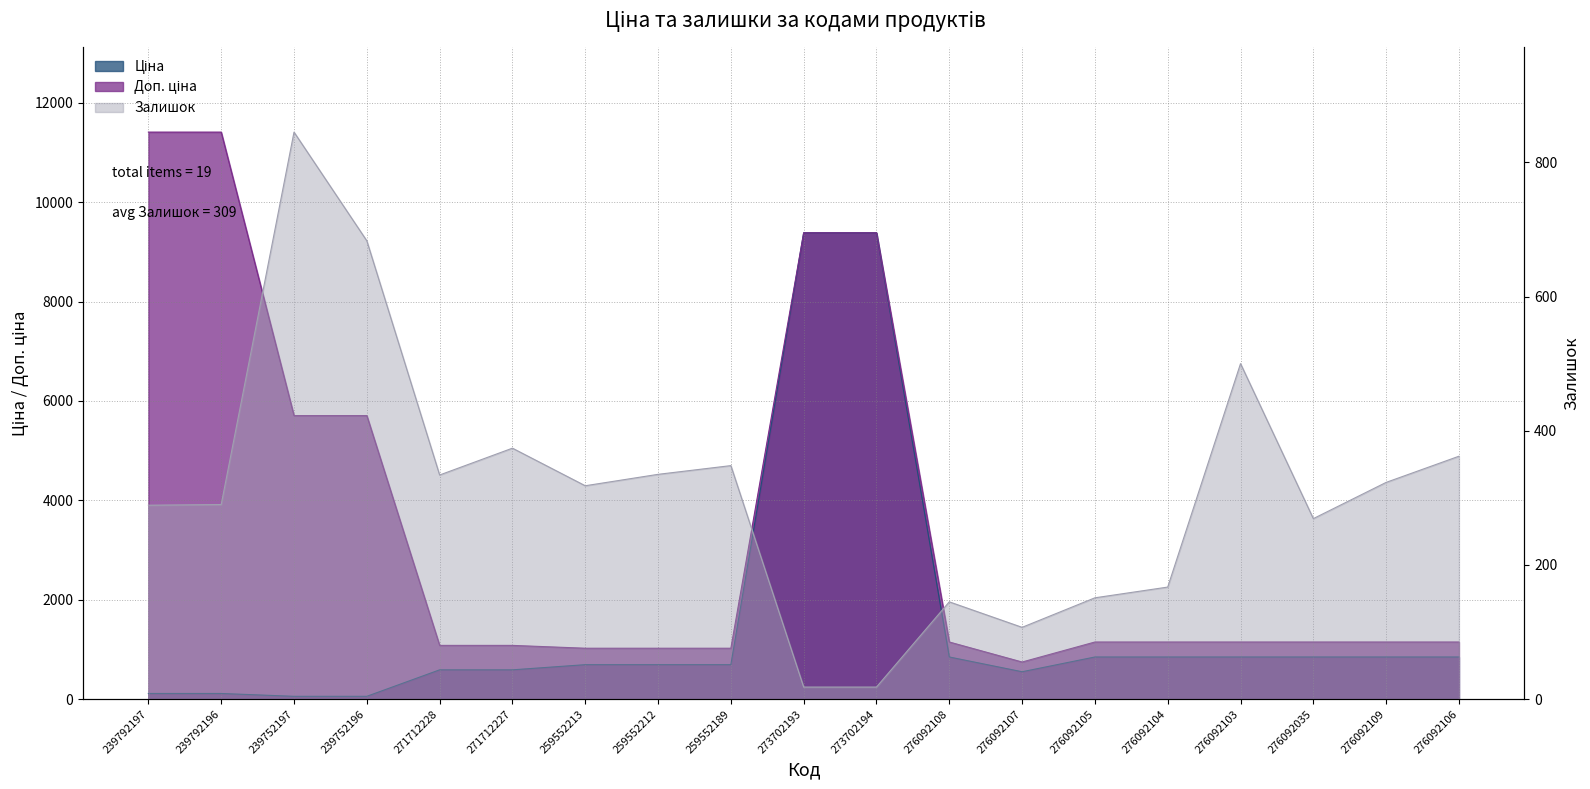

Reading left to right, list all the values displayed in this chart.

Ціна: 239792197=114.1	239792196=114.1	239752197=57.0	239752196=57.0	271712228=589.9	271712227=589.9	259552213=693.7	259552212=693.7	259552189=693.7	273702193=9384.0	273702194=9384.0	276092108=848.4	276092107=551.5	276092105=848.4	276092104=848.4	276092103=848.4	276092035=848.4	276092109=848.4	276092106=848.4
Доп. ціна: 239792197=11410.0	239792196=11410.0	239752197=5705.0	239752196=5705.0	271712228=1081.7	271712227=1081.7	259552213=1024.6	259552212=1024.6	259552189=1024.6	273702193=9384.0	273702194=9384.0	276092108=1149.7	276092107=747.0	276092105=1149.7	276092104=1149.7	276092103=1149.7	276092035=1149.7	276092109=1149.7	276092106=1149.7
Залишок: 239792197=289.0	239792196=290.0	239752197=845.0	239752196=683.0	271712228=334.0	271712227=374.0	259552213=318.0	259552212=335.0	259552189=348.0	273702193=18.0	273702194=18.0	276092108=145.0	276092107=107.0	276092105=151.0	276092104=167.0	276092103=500.0	276092035=269.0	276092109=323.0	276092106=362.0